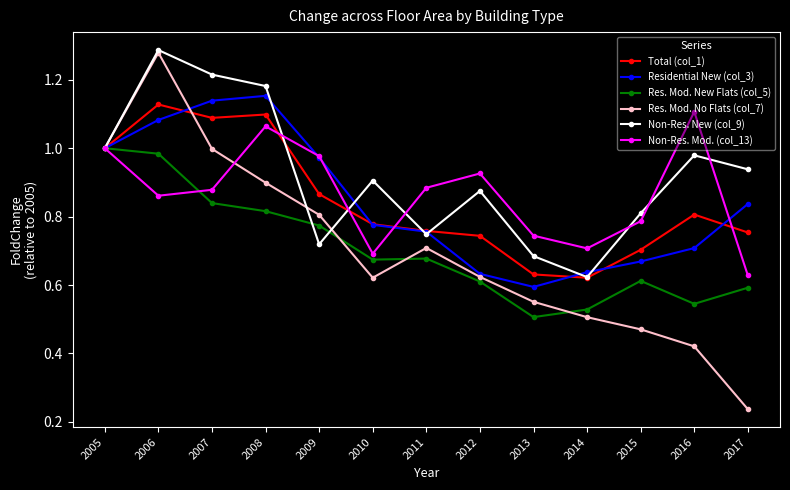

True or false: Res. Mod. New Flats (col_5) has more than 2 interior local peaks.

False